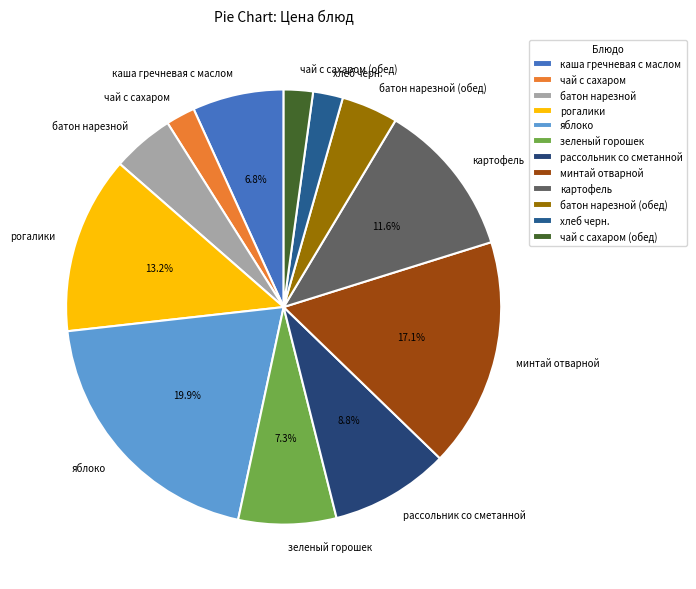

Which slice is the largest?

яблоко